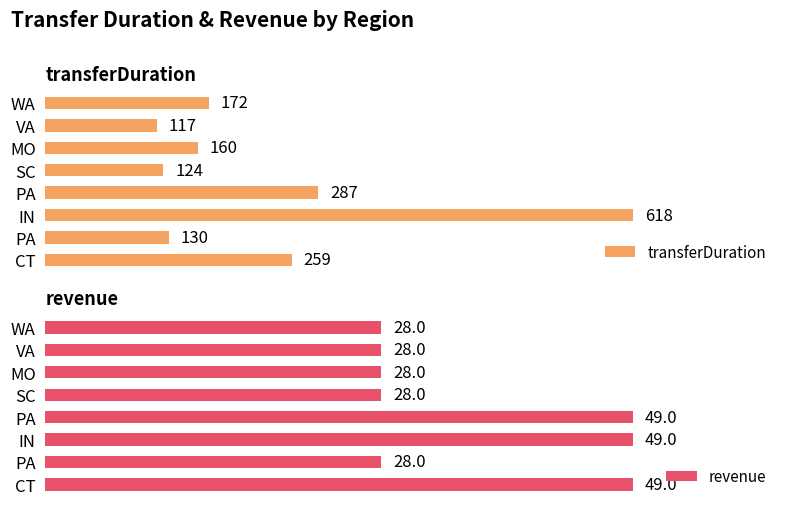

What is the smallest value displayed?

28